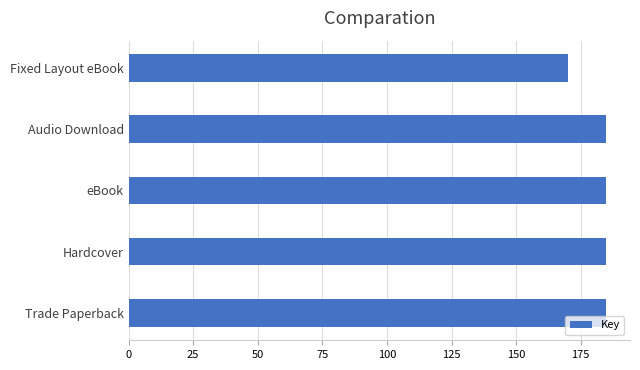

What is the approximate value at Fixed Layout eBook?

170.0